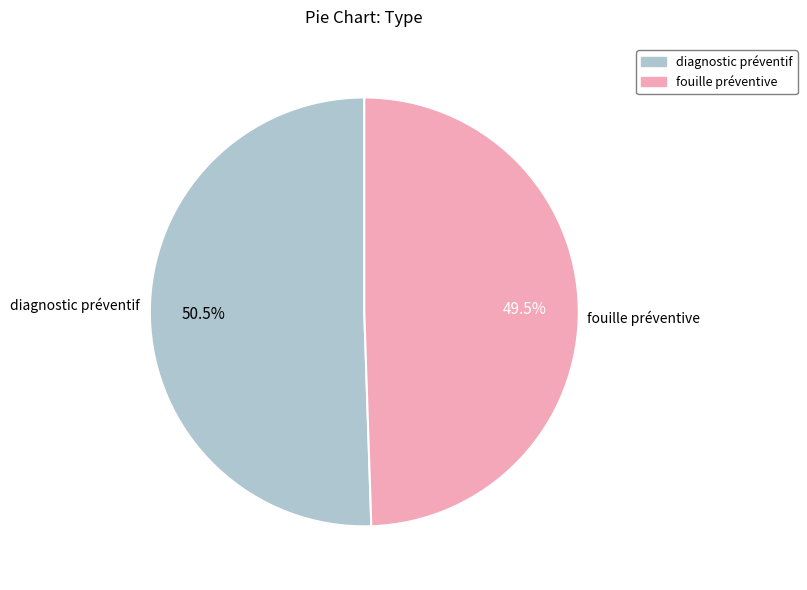

True or false: diagnostic préventif accounts for 64% of the total.

False